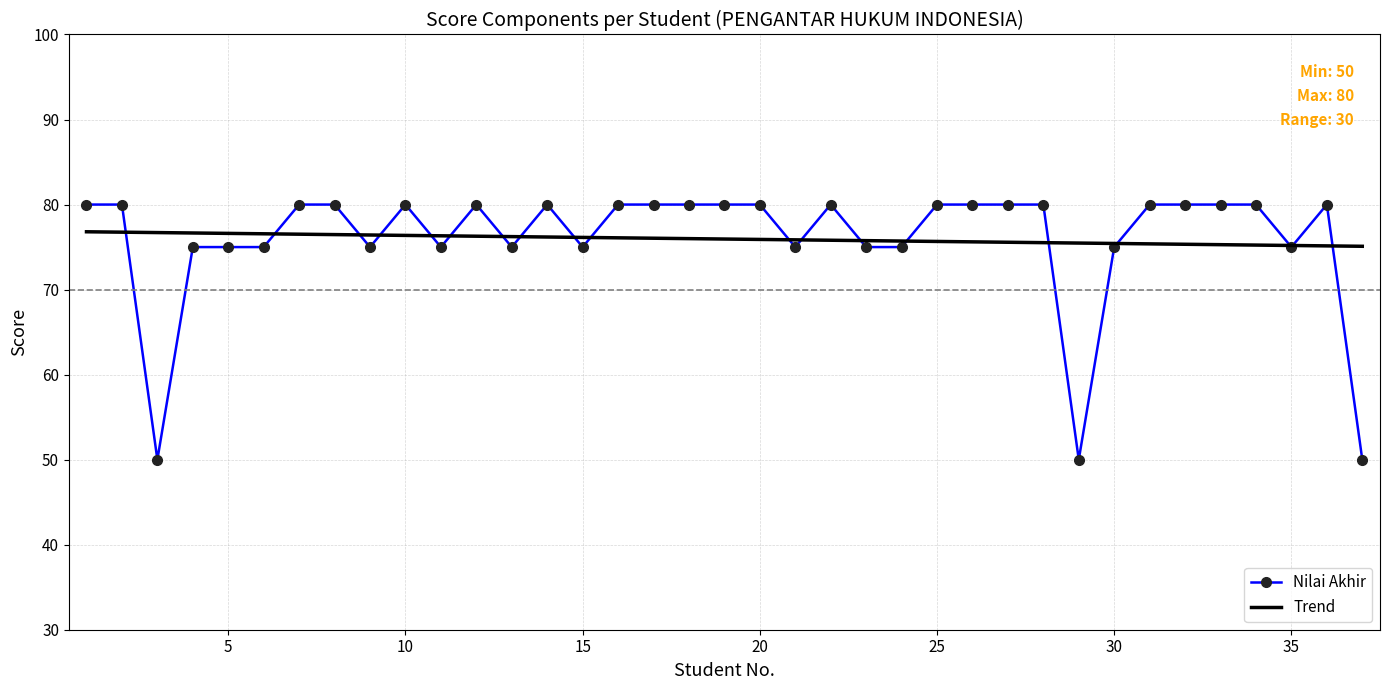

True or false: UAS and UTS intersect in this chart.

False